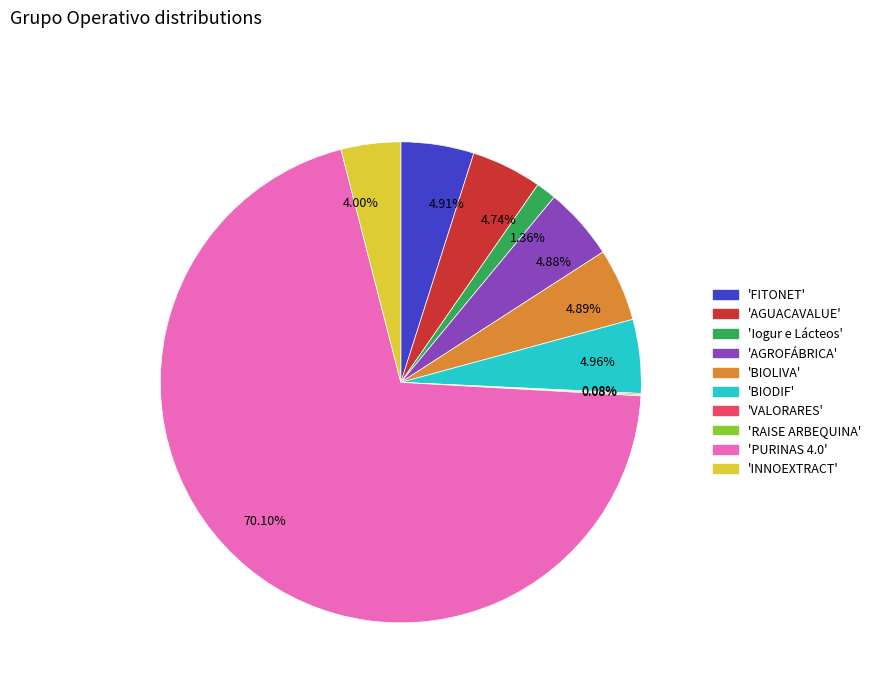

Is there any slice that represents more than half of the pie?

Yes